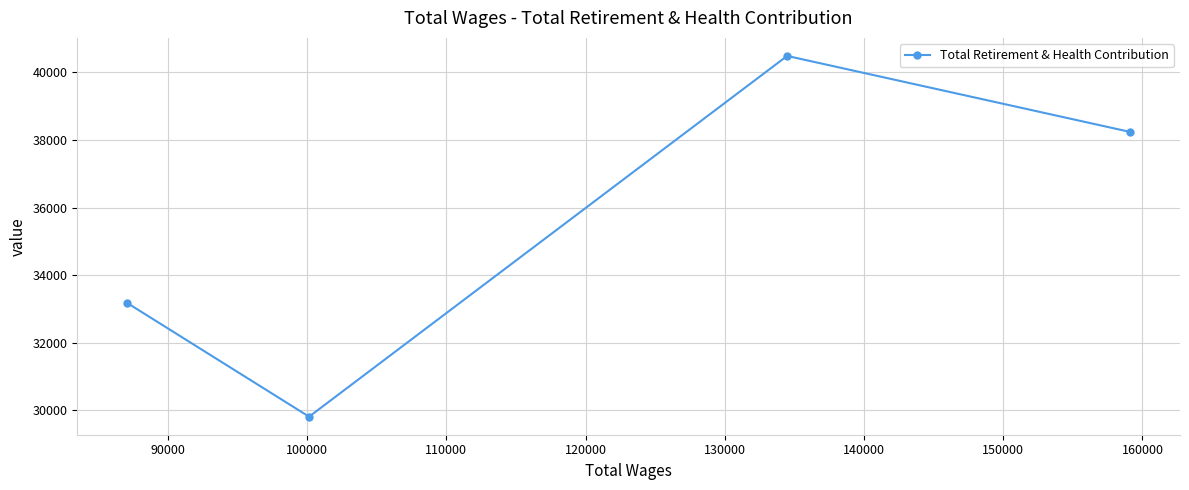

What is the value of the 1st point from the left?

33173